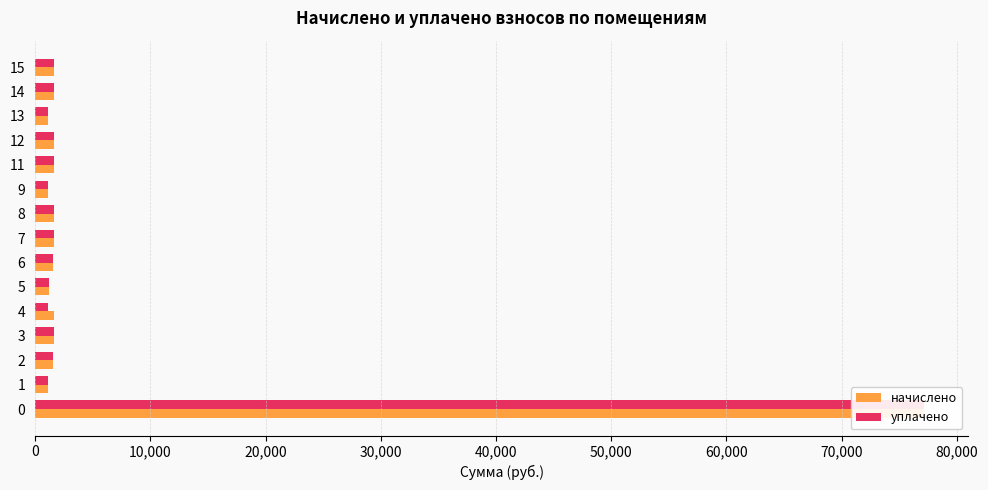

What is the value of the уплачено bar at the 10th from the left?

1143.0